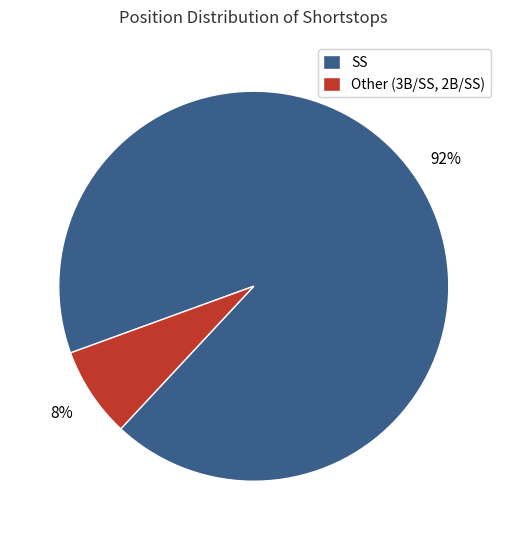

How many slices are in this pie chart?

2